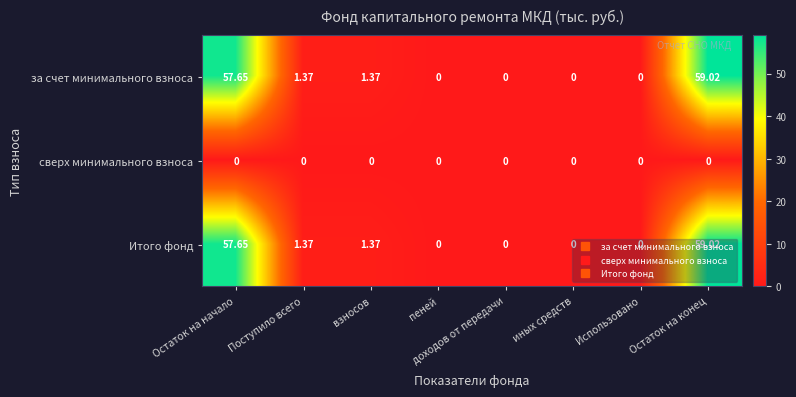

At which category does the chart reach its peak across all series?

Остаток на конец